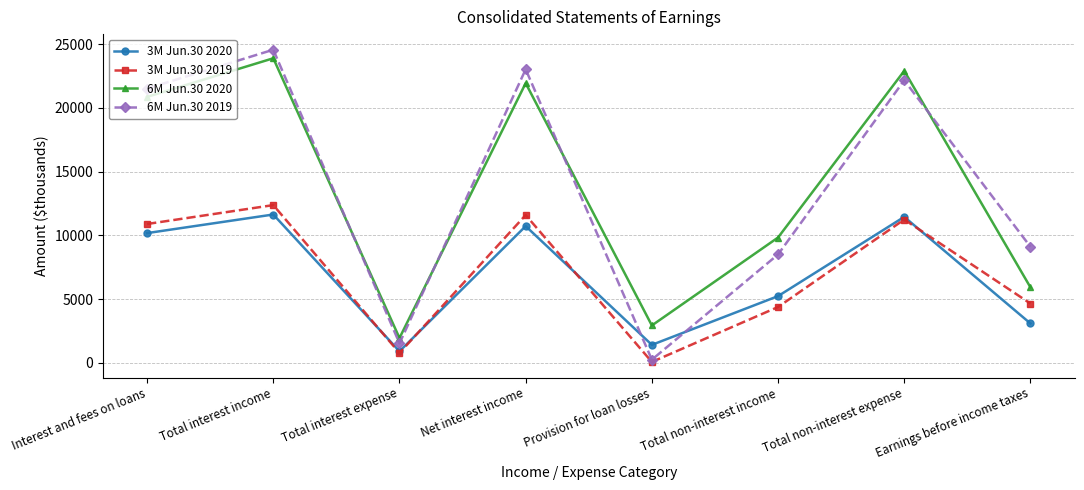

What is the maximum value shown in the chart?

24558